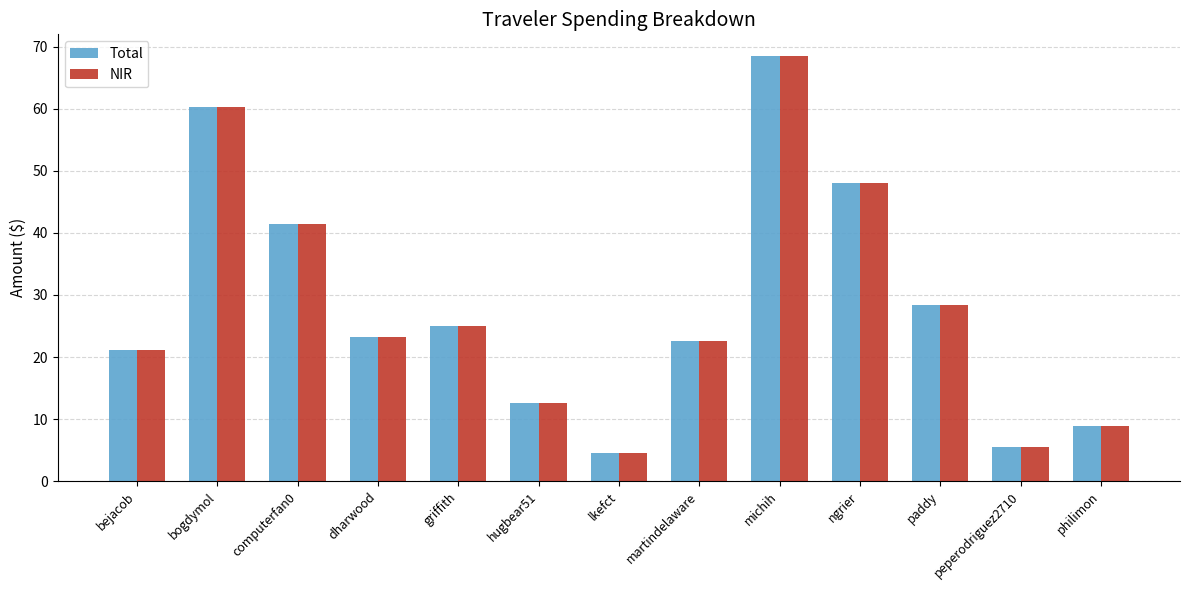

The NIR series shows 48.0 at ngrier. True or false?

True